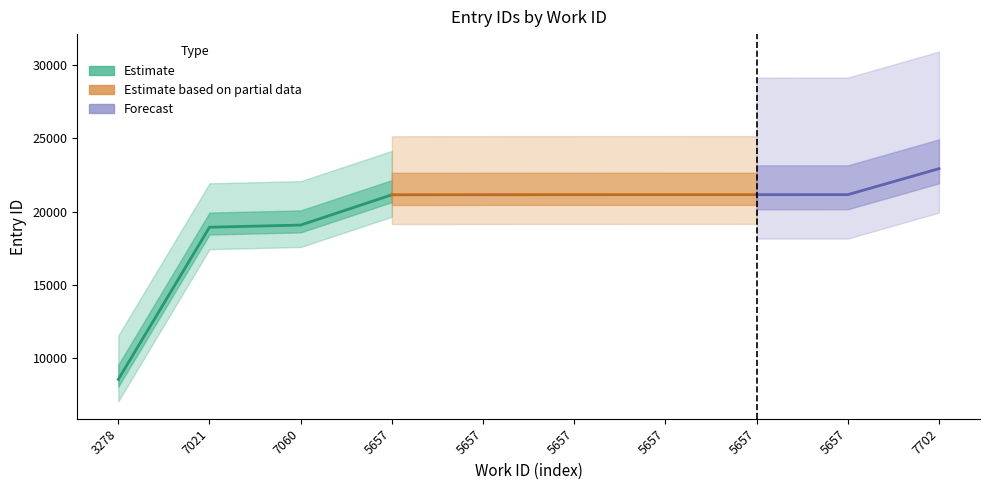

Read the id value at 5657, to the nearest 50.

21150